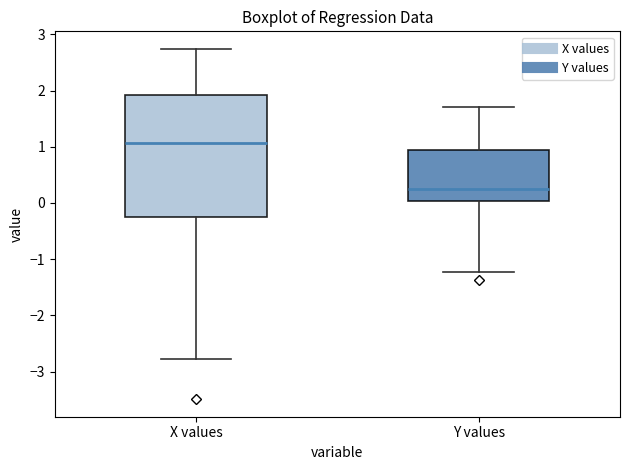

Reading left to right, transcribe this box plot: for each box, give where its median line is, the range the box spans, and where its two whiskers end, as read against the y-axis. The values are not printed on the chart, so give them approximately, as read against the axis.

X values: median 1.1, box -0.2 to 1.9, whiskers -2.8 to 2.7
Y values: median 0.3, box 0.0 to 0.9, whiskers -1.2 to 1.7